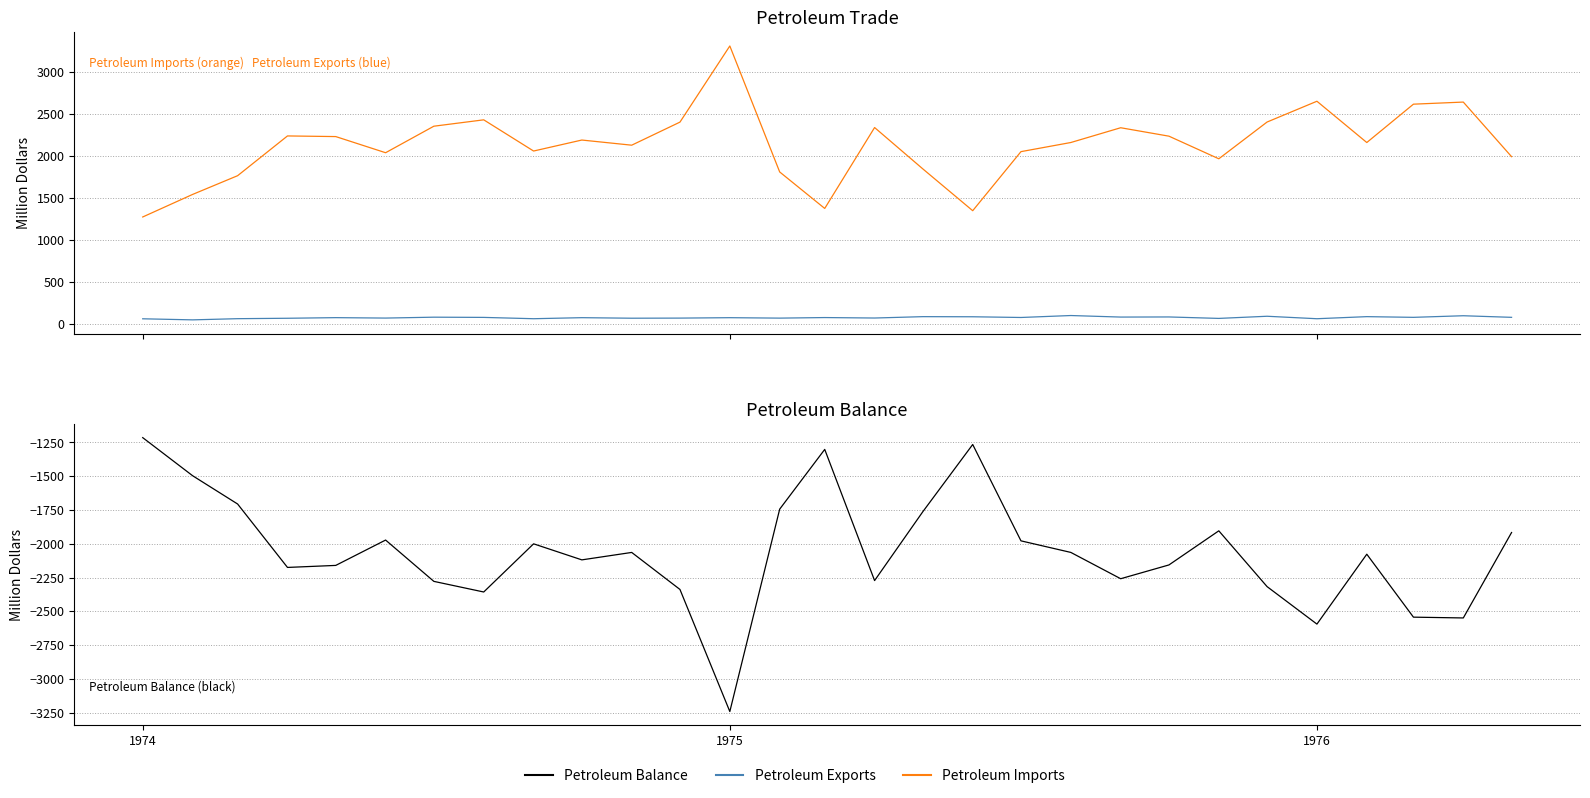

At which label does Petroleum Exports reach its minimum?

1974